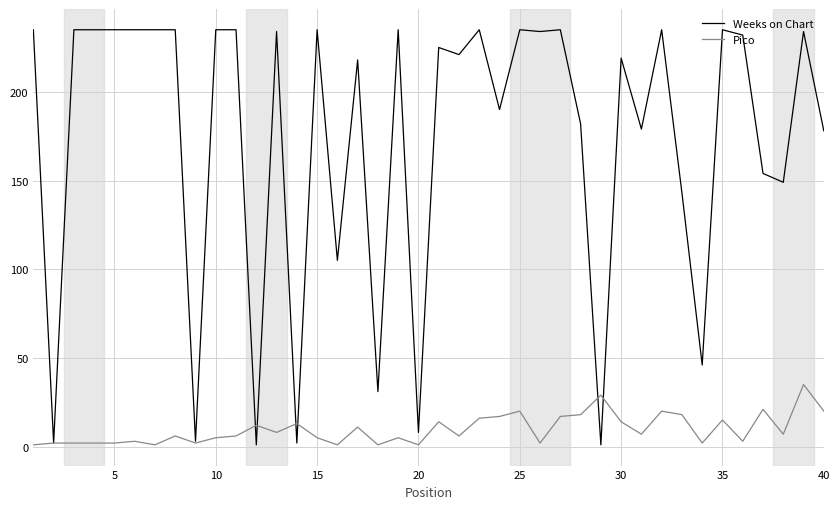

Which series has the largest range (max minus min)?

Weeks on Chart